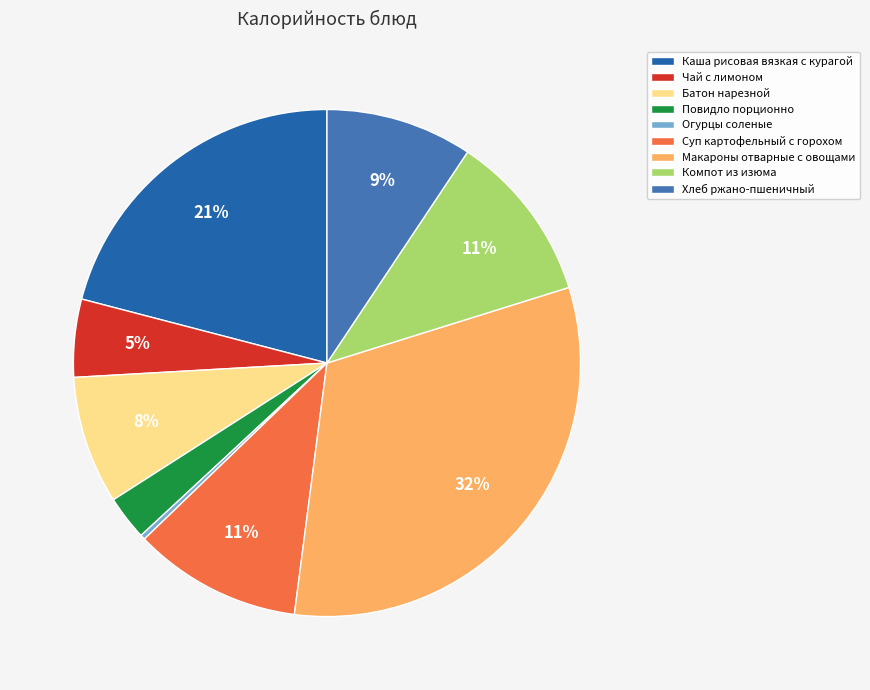

Which has a higher value, Каша рисовая вязкая c курагой or Батон нарезной?

Каша рисовая вязкая c курагой